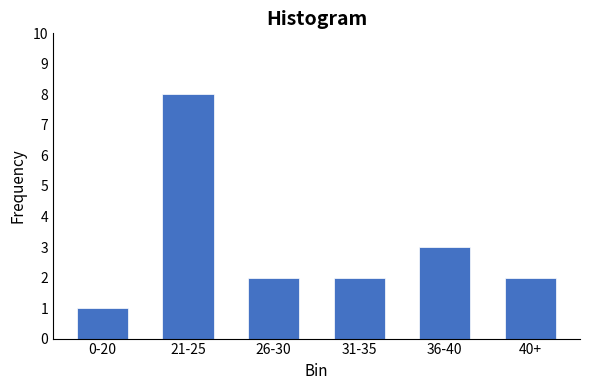

Reading right to left, what are all the values shown in this chart?

40+=2	36-40=3	31-35=2	26-30=2	21-25=8	0-20=1